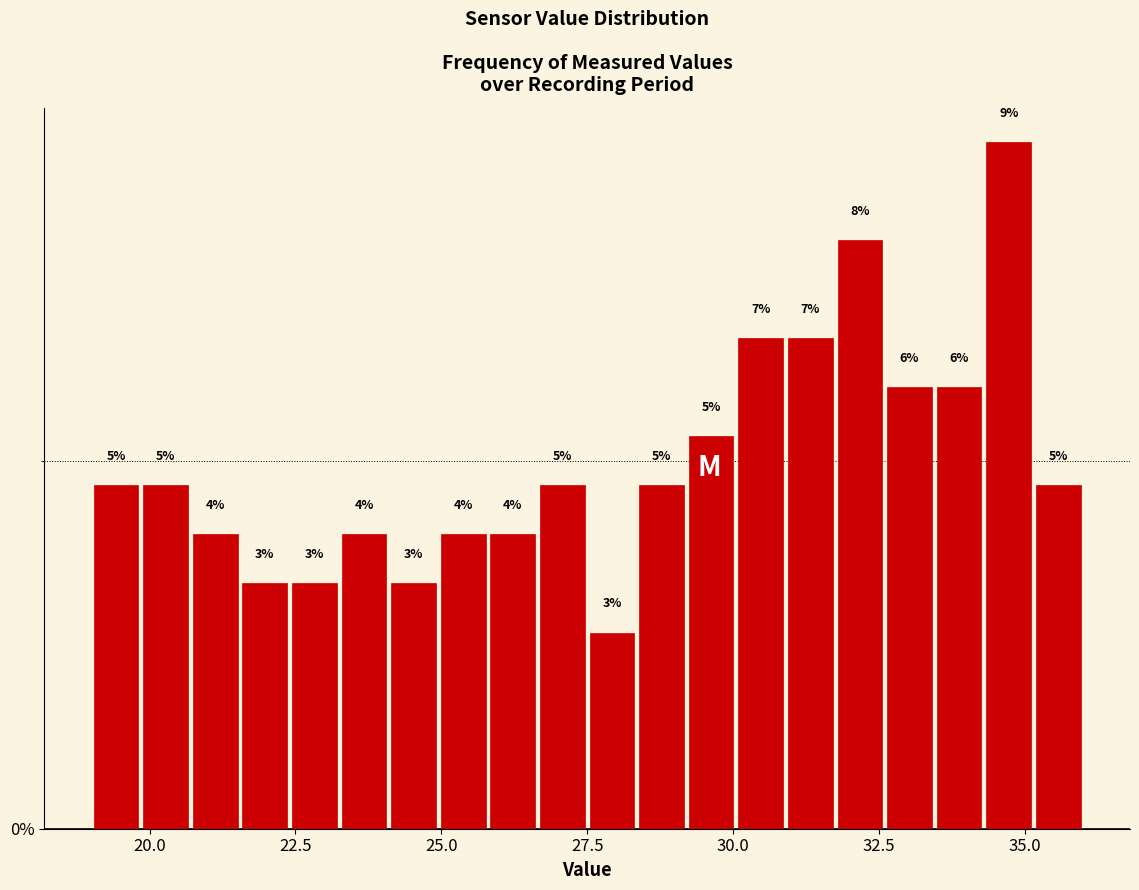

Read against the x-axis, roughly where is the centre of the tallest bar?

34.5